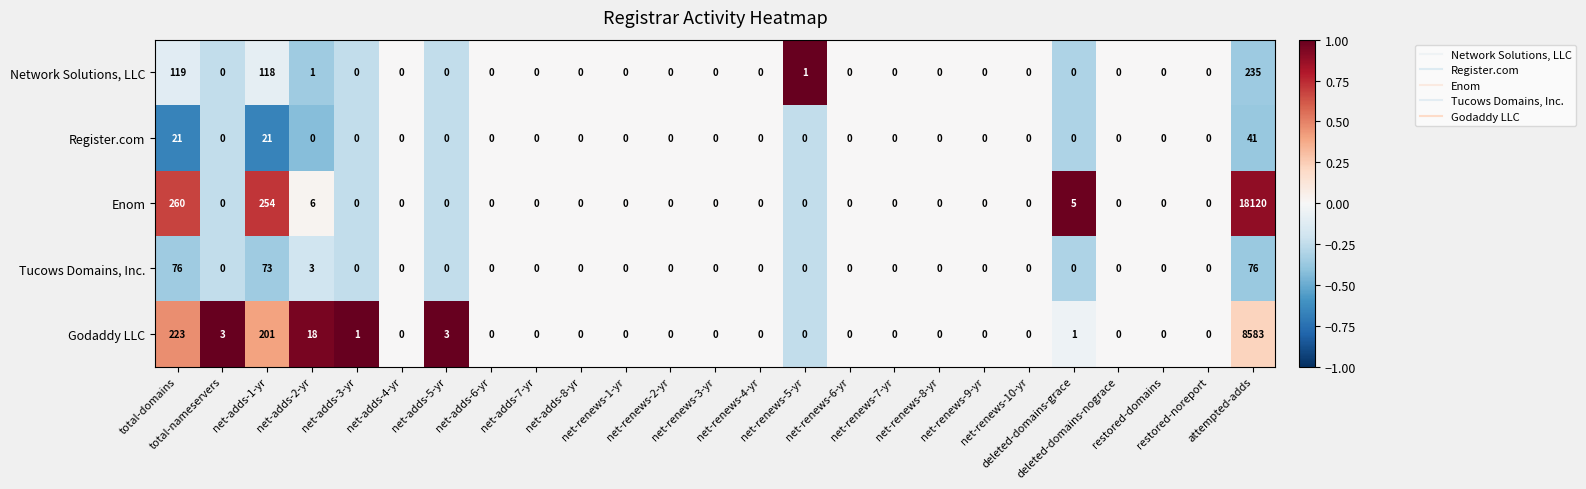

What is the highest value of the Network Solutions, LLC series?

235